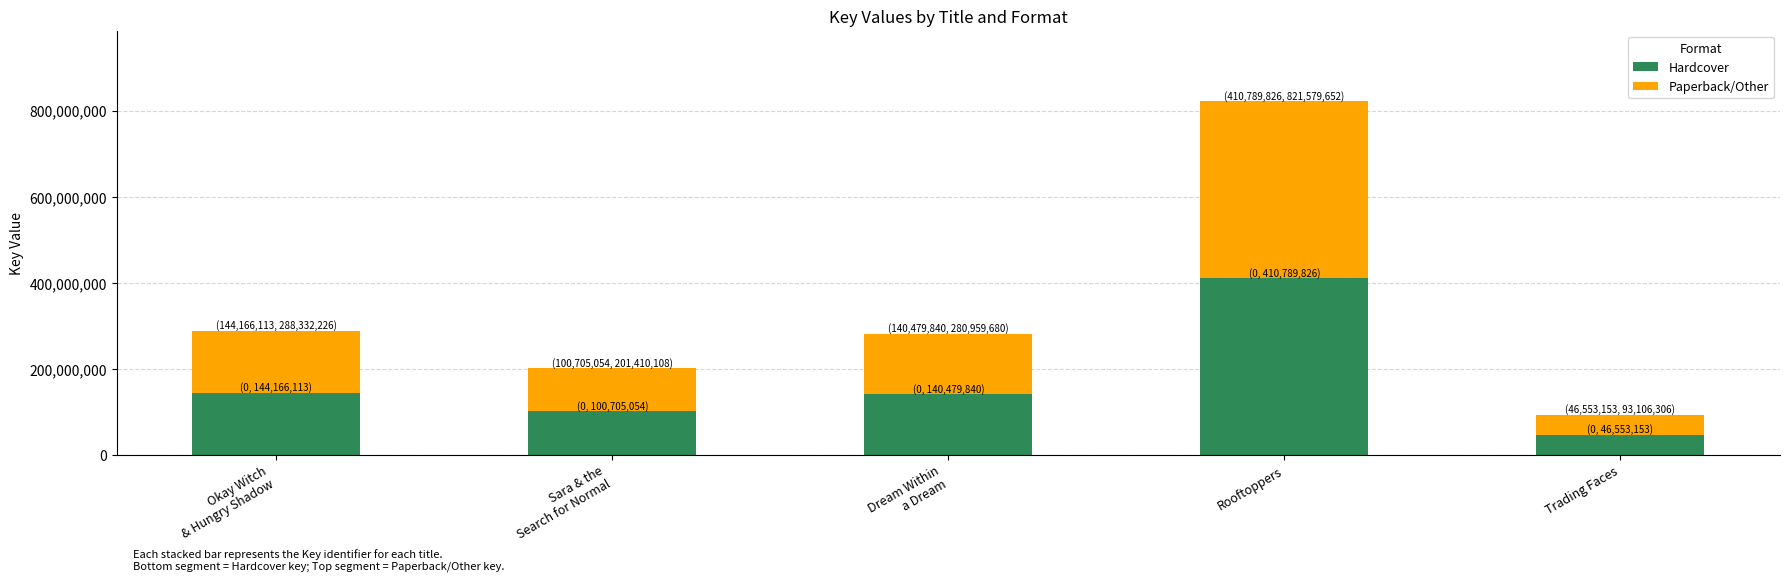

What is the difference between the Hardcover values at Trading Faces and Dream Within
a Dream?

93926687